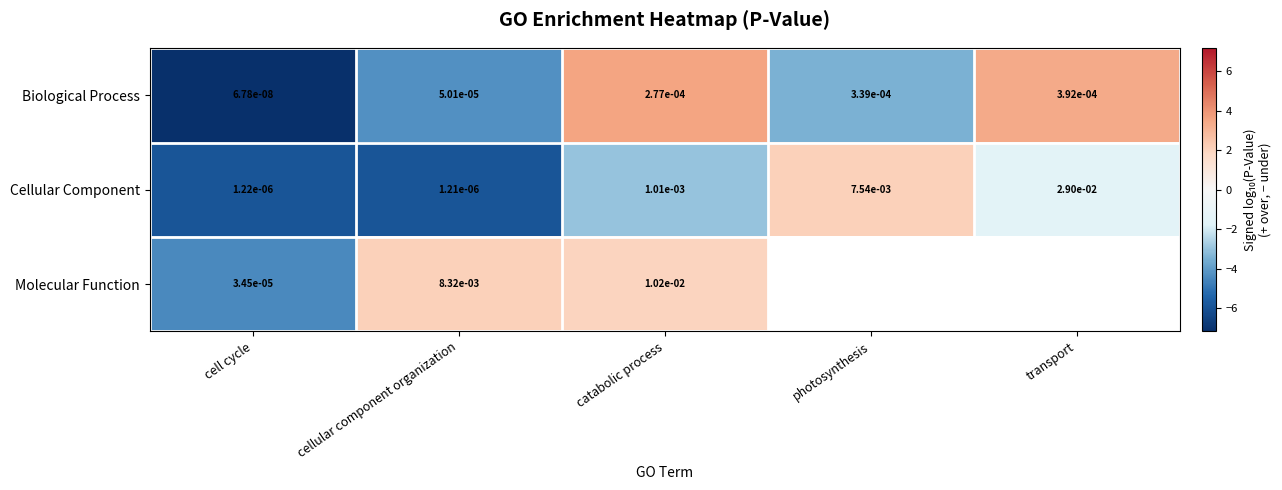

Which category has the highest value in the Cellular Component series?

transport